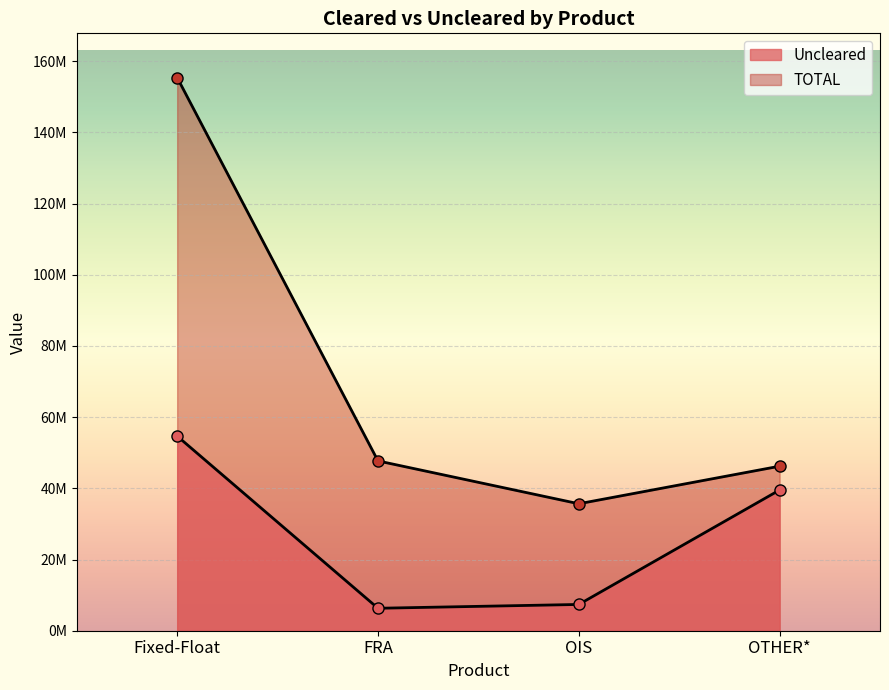

Which series has the largest total across all categories?

TOTAL